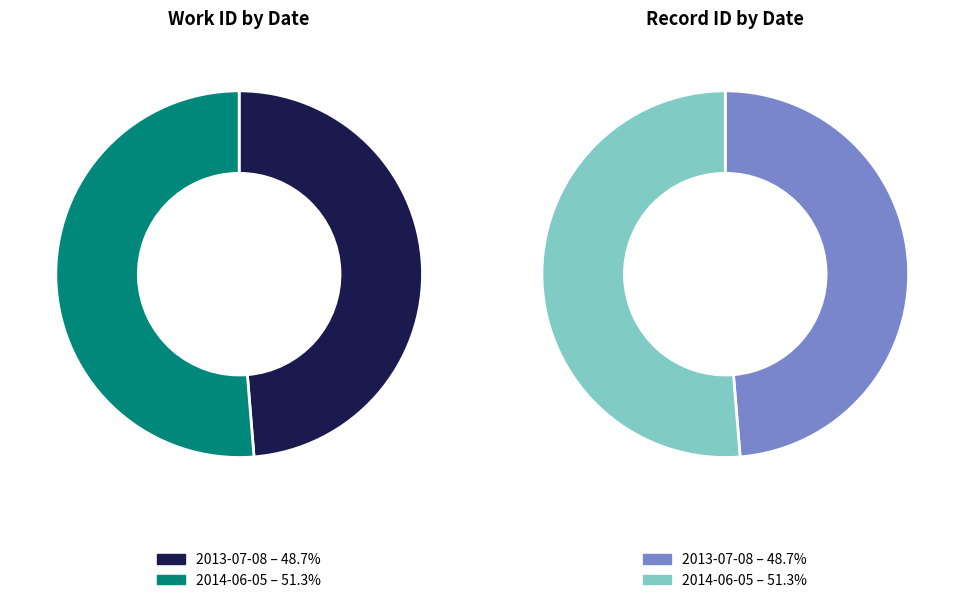

How many segments does this pie chart have?

2